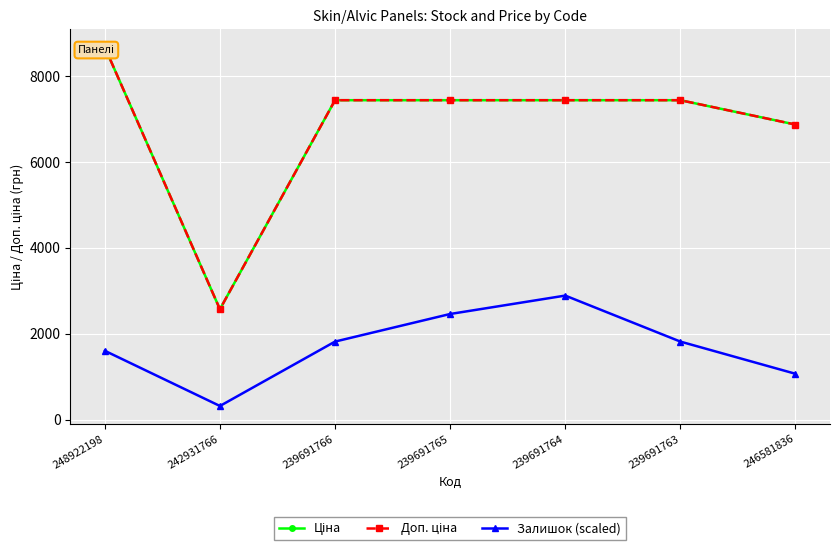

Where does the Доп. ціна series first go above 7436?

248922198